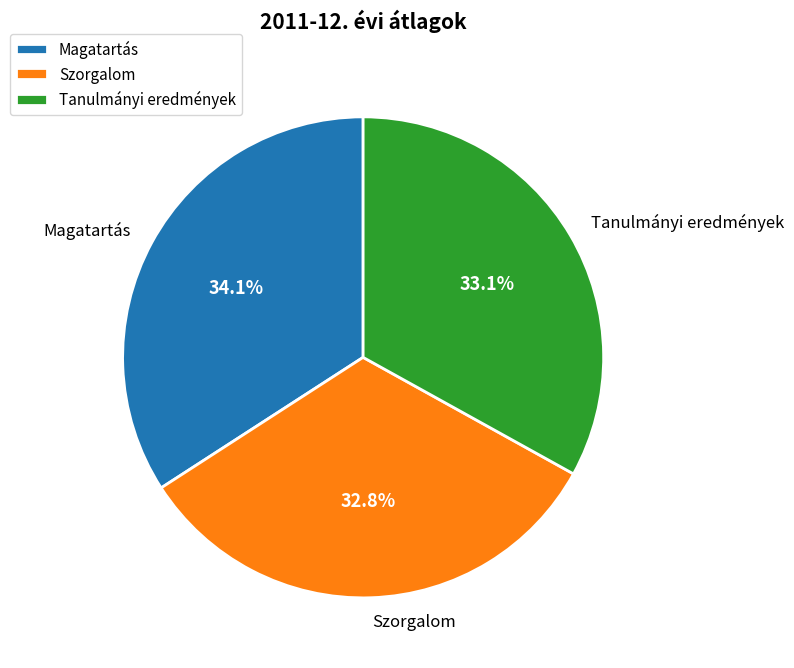

What percentage is the Magatartás slice, to the nearest percent?

34%